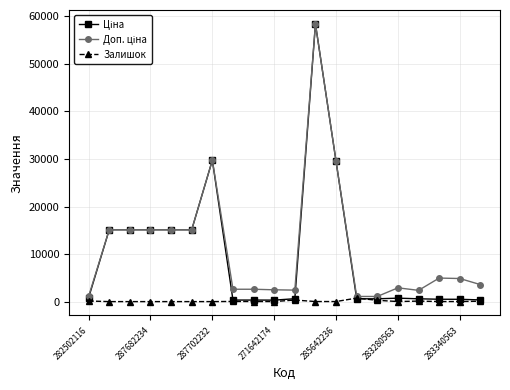

Count the number of categories in the chart.

20